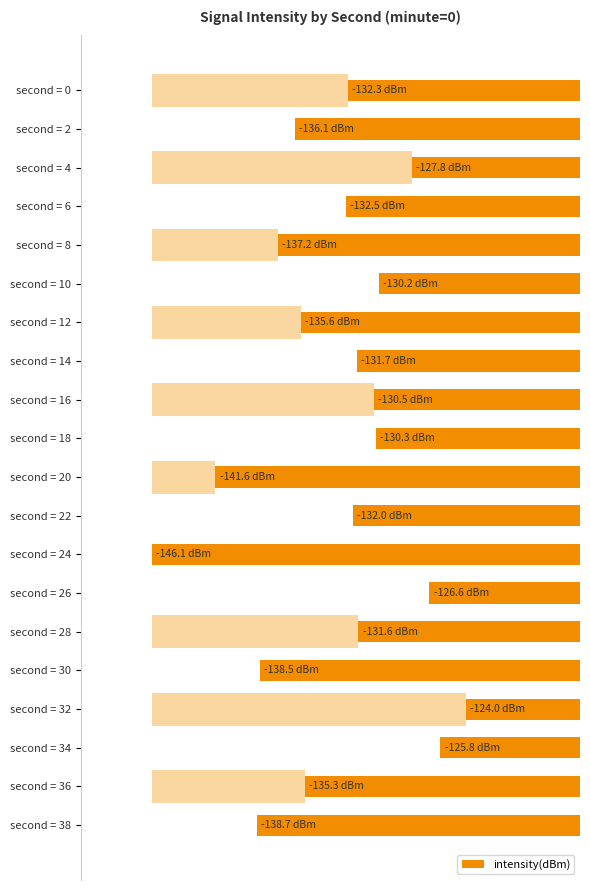

What is the average value?

-133.2